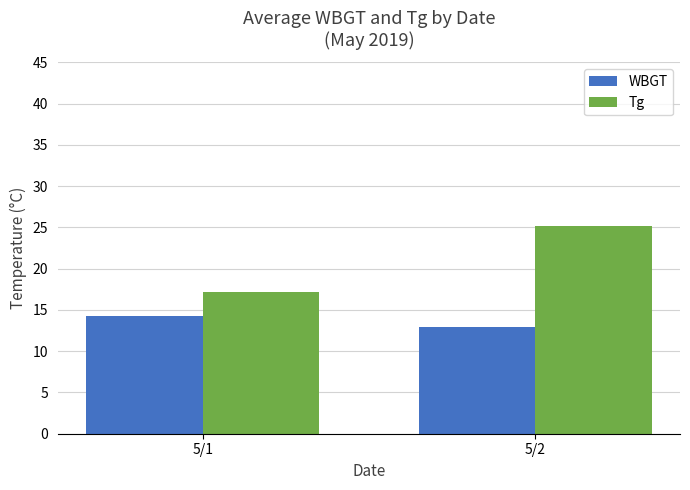

At which category does the chart reach its minimum across all series?

5/2